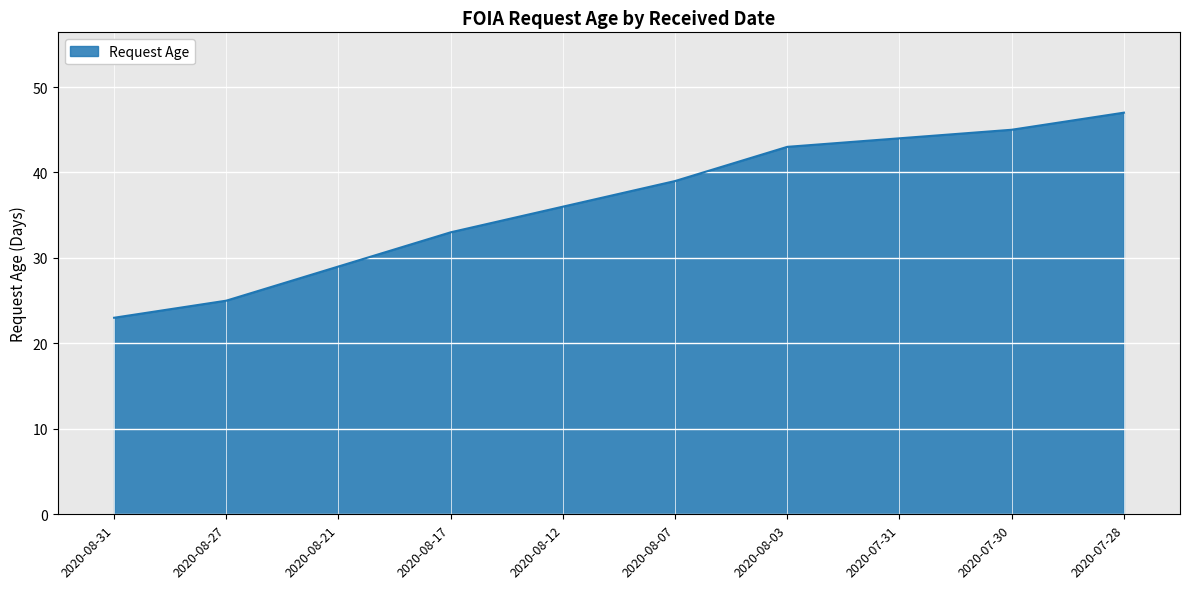

The value at 2020-07-30 is 45. True or false?

True